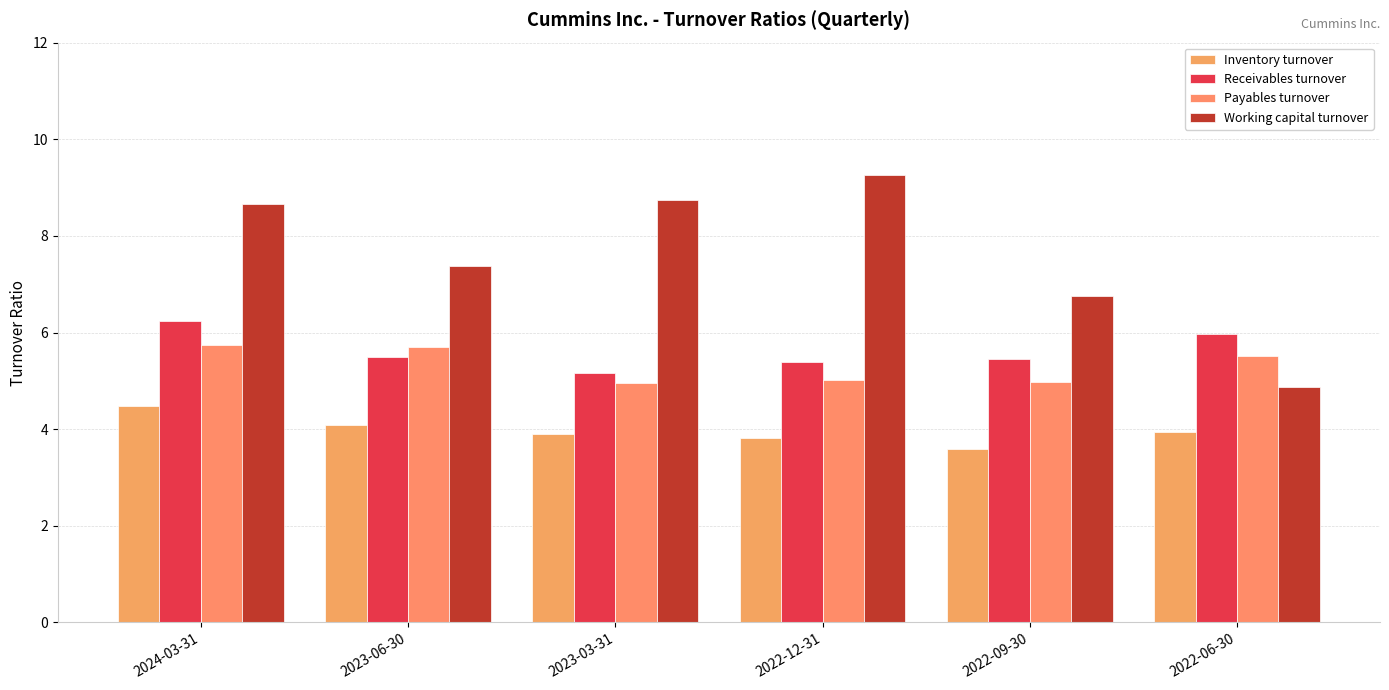

Reading left to right, extract all data points from this chart.

Inventory turnover: 4.5	4.1	3.9	3.8	3.6	4.0
Receivables turnover: 6.2	5.5	5.2	5.4	5.5	6.0
Payables turnover: 5.8	5.7	5.0	5.0	5.0	5.5
Working capital turnover: 8.7	7.4	8.8	9.3	6.8	4.9